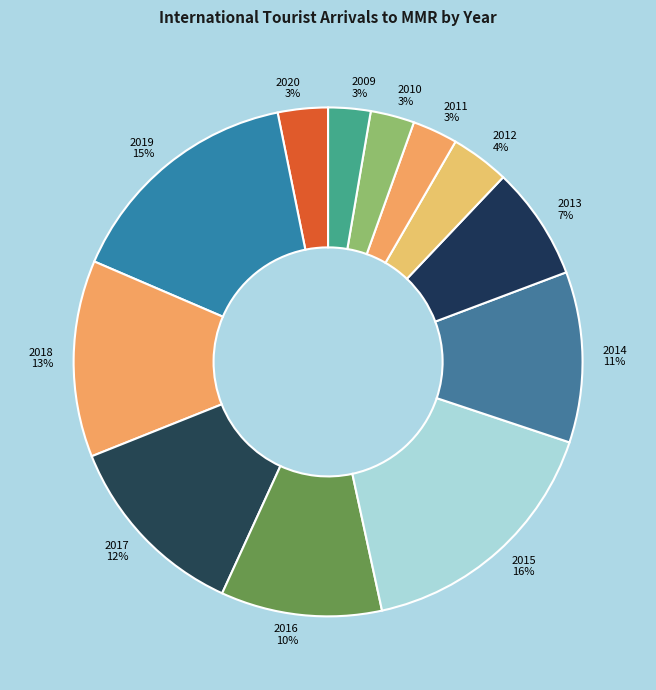

To the nearest percent, what is the average slice percentage?

8%